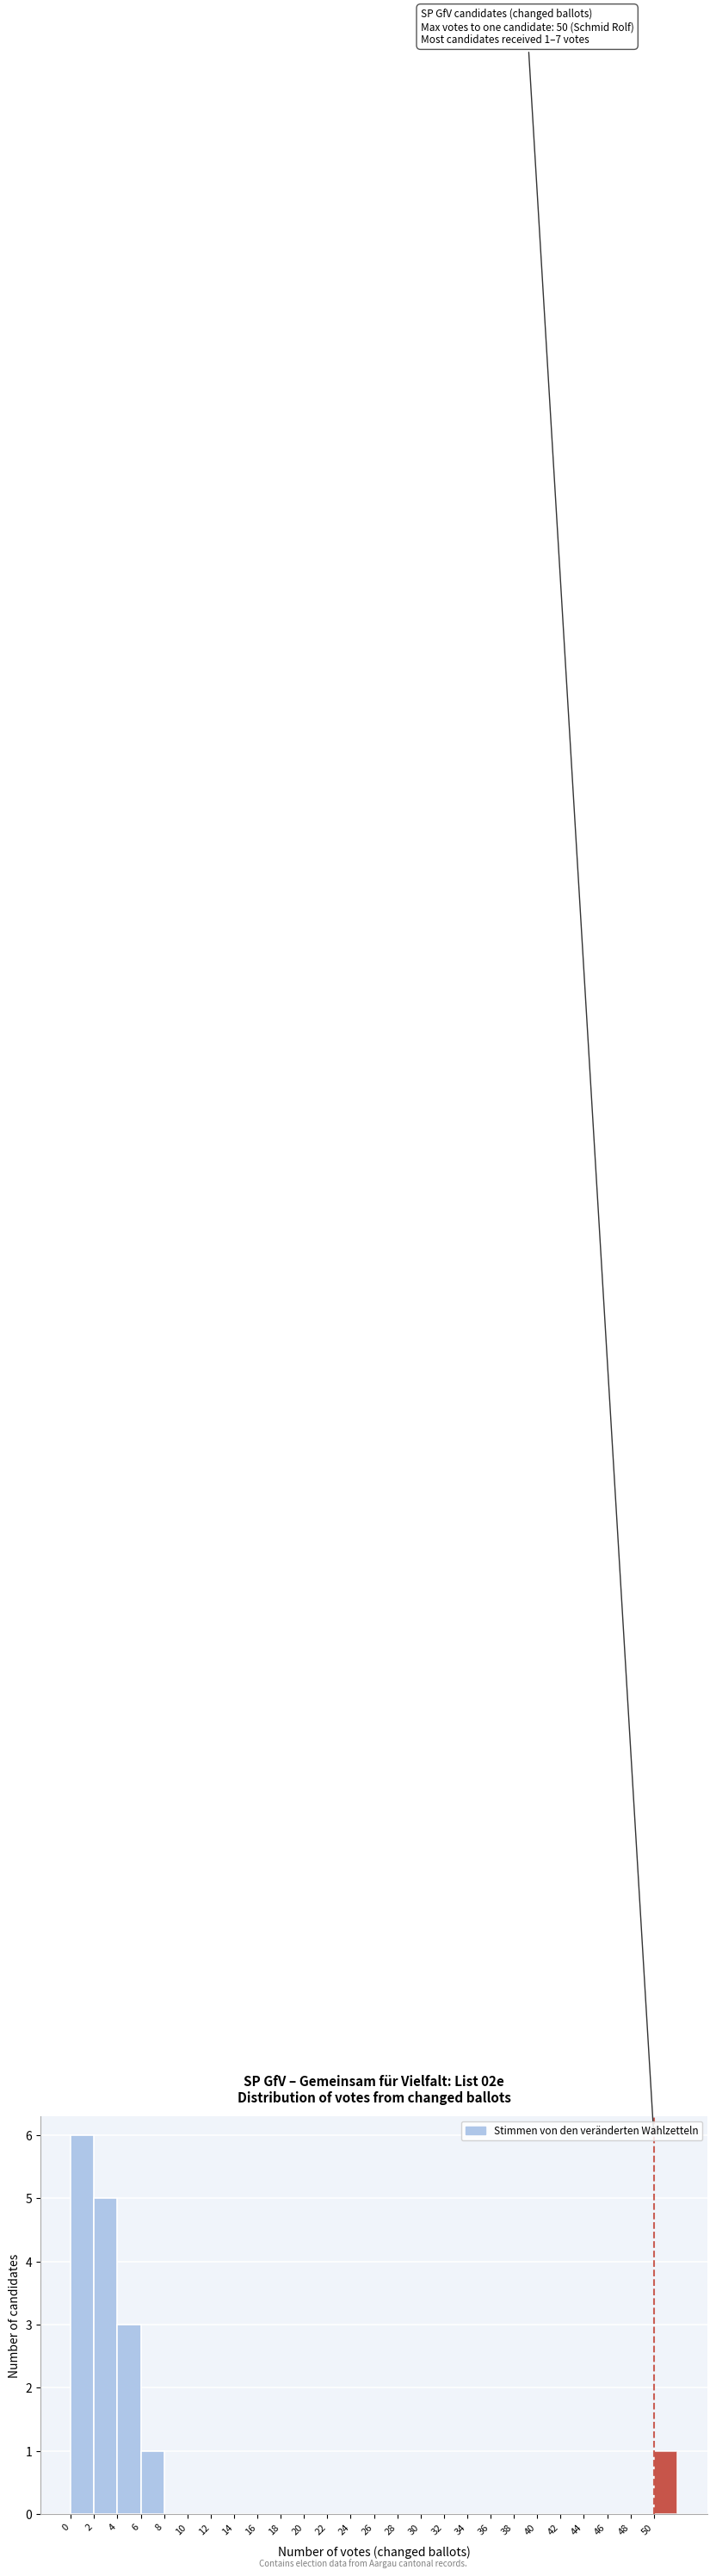

Which range on the x-axis has the tallest bar?

0 to 2